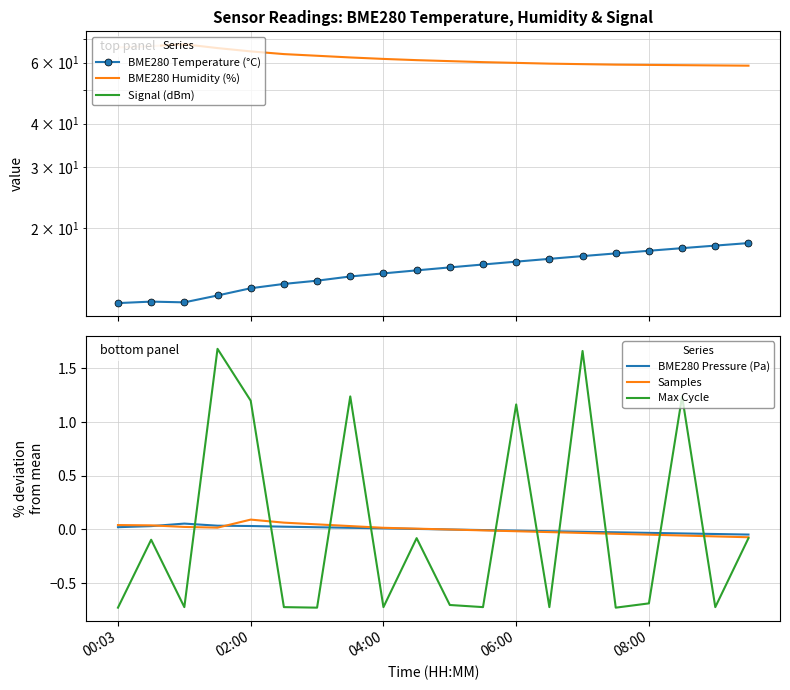

True or false: Max Cycle has a value of -0.7 at 6.

True